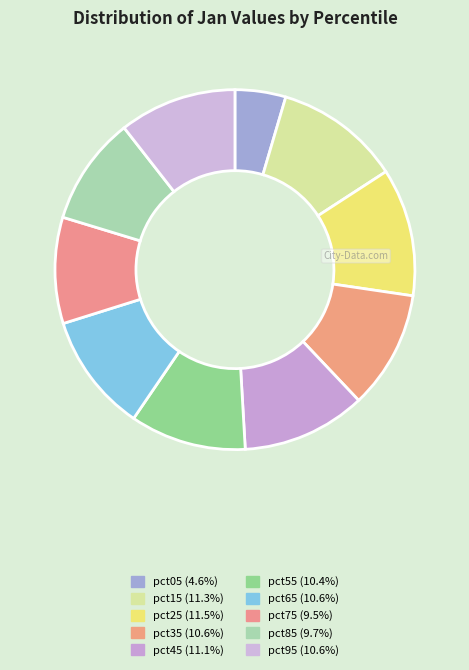

How many slices are in this pie chart?

10